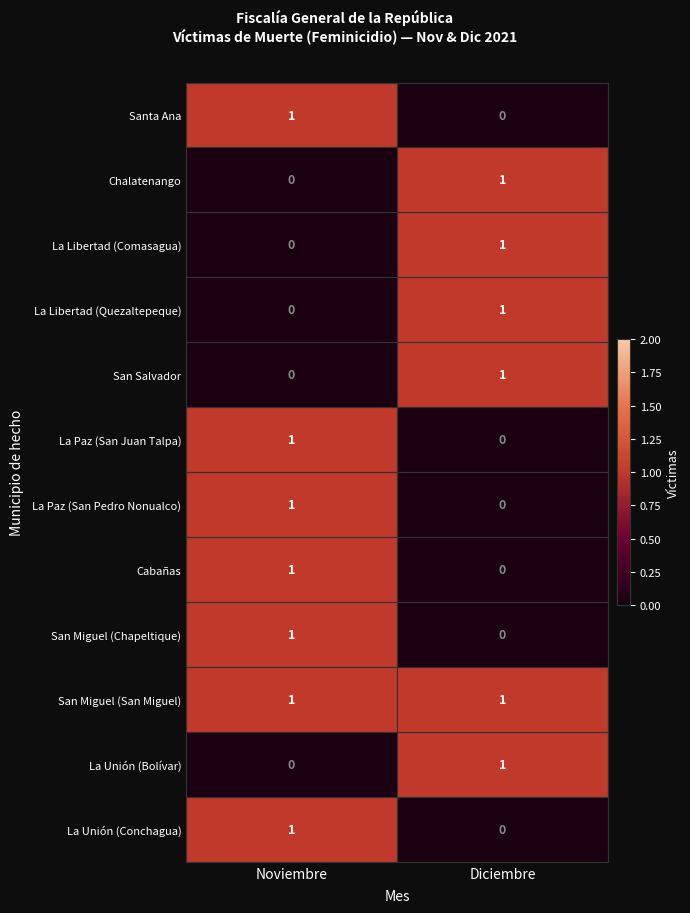

Rank the categories by La Libertad (Quezaltepeque) value from highest to lowest.

Diciembre, Noviembre